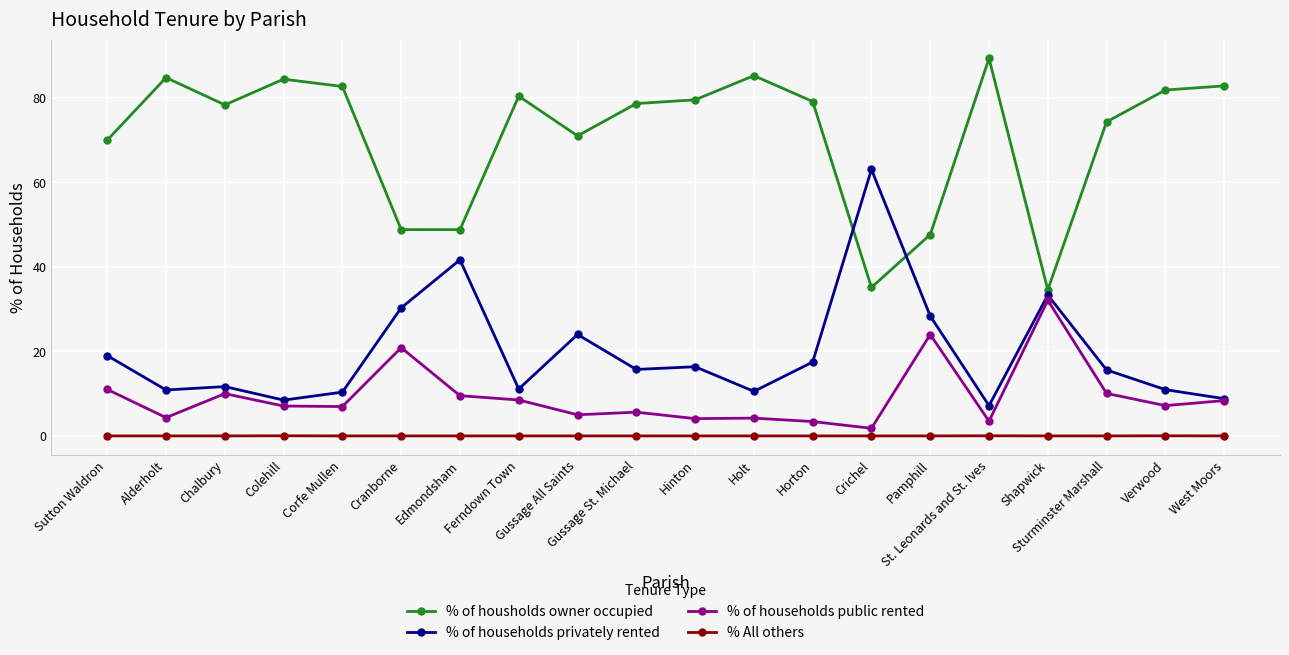

What is the spread (max minus min) of values at Corfe Mullen?

82.7